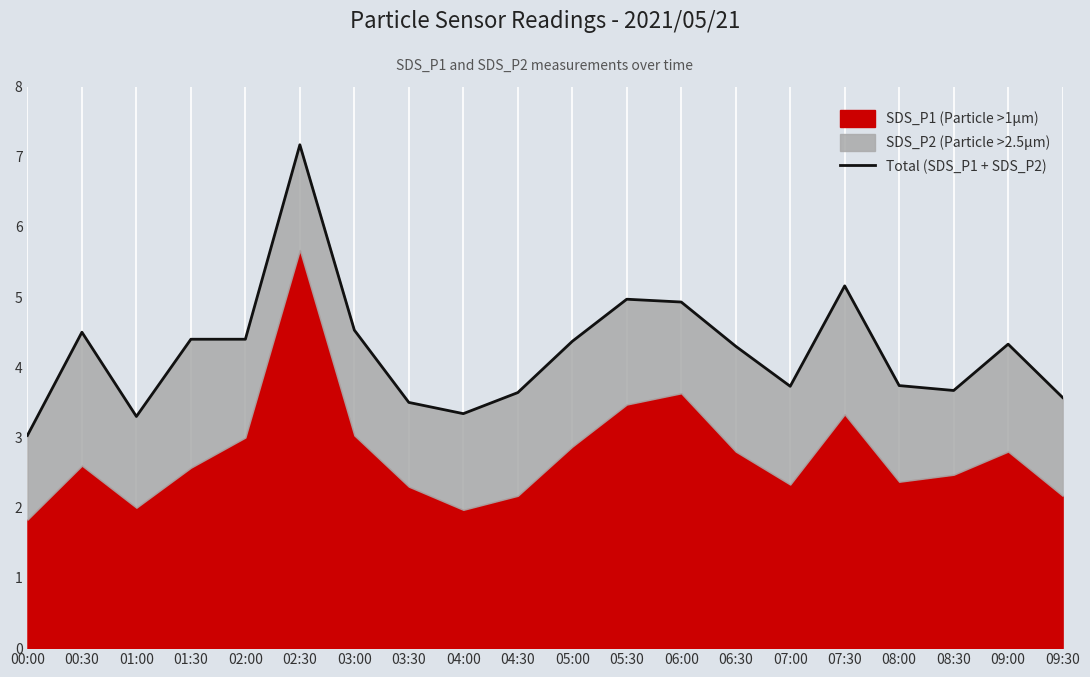

What is the sum of the values at 02:30 and 03:00?

11.7